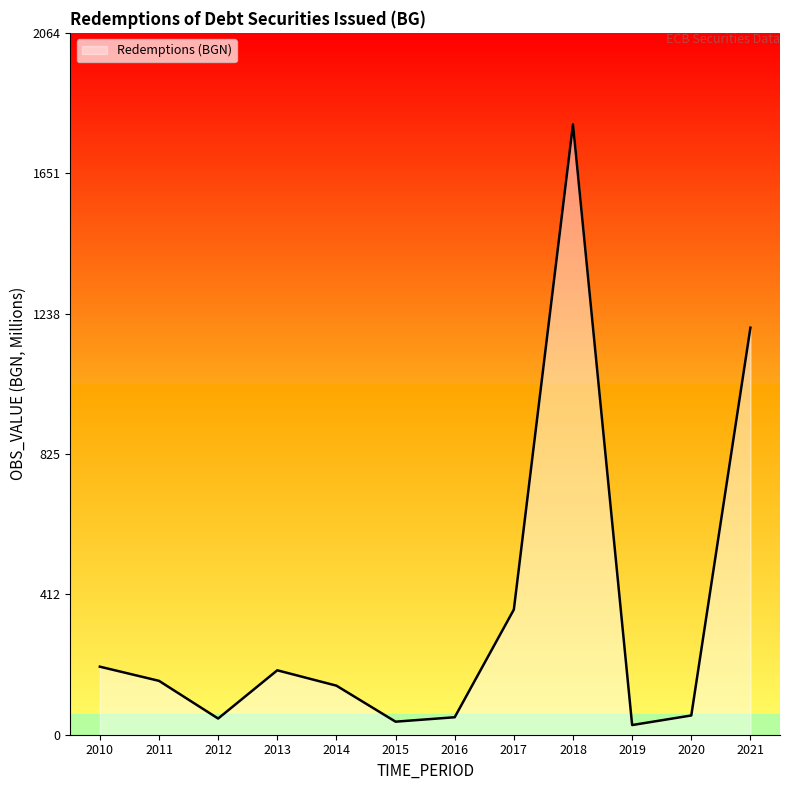

What is the greatest value displayed?

1794.9